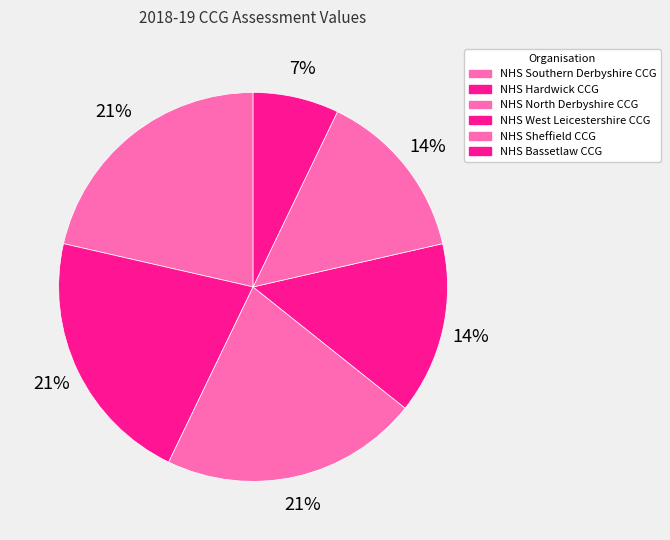

Count the number of slices in the pie.

6